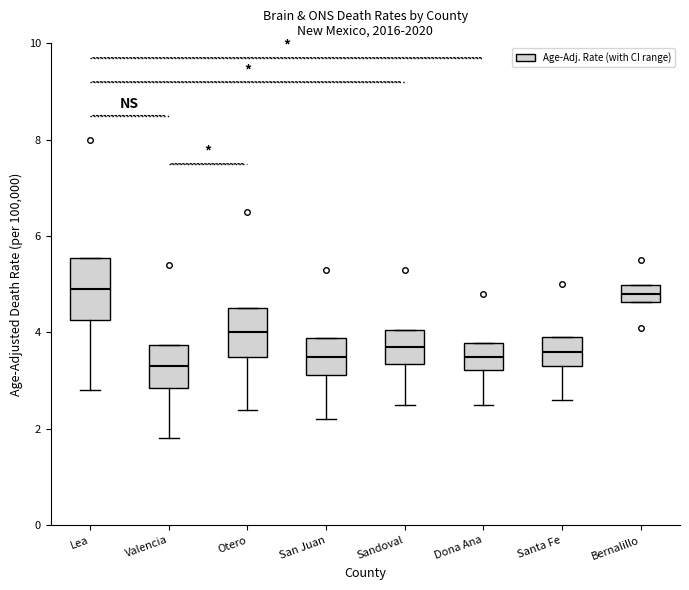

Reading left to right, read every box against the y-axis: the position of its median line, the range the box covers, and the ends of its whiskers. The values are not printed on the chart, so give them approximately, as read against the axis.

Lea: median 5.0, box 4.2 to 5.6, whiskers 2.8 to 5.6
Valencia: median 3.4, box 2.8 to 3.8, whiskers 1.8 to 3.8
Otero: median 4.0, box 3.4 to 4.6, whiskers 2.4 to 4.6
San Juan: median 3.6, box 3.2 to 3.8, whiskers 2.2 to 3.8
Sandoval: median 3.8, box 3.4 to 4.0, whiskers 2.6 to 4.0
Dona Ana: median 3.6, box 3.2 to 3.8, whiskers 2.6 to 3.8
Santa Fe: median 3.6, box 3.4 to 4.0, whiskers 2.6 to 4.0
Bernalillo: median 4.8, box 4.6 to 5.0, whiskers 4.6 to 5.0